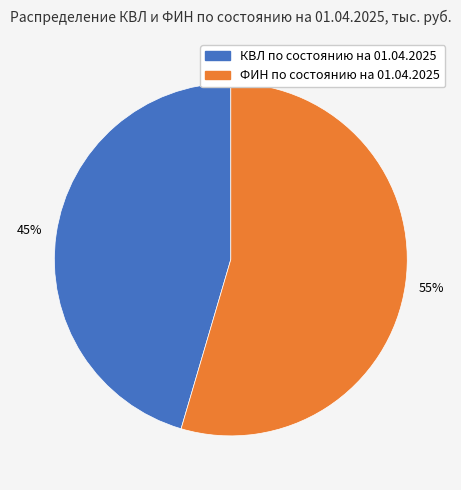

To the nearest percent, what is the average slice percentage?

50%